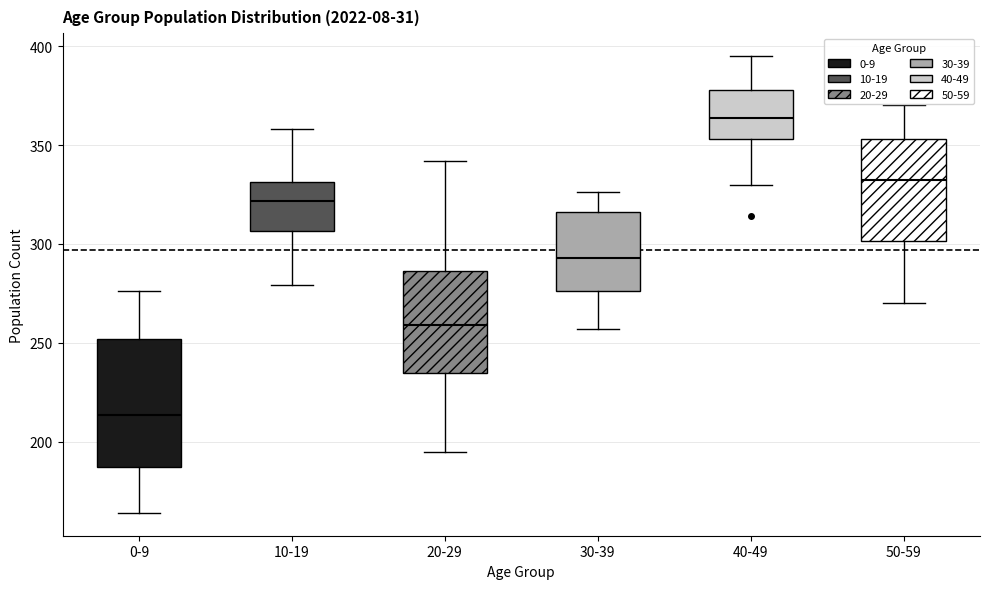

Reading left to right, transcribe this box plot: for each box, give where its median line is, the range the box spans, and where its two whiskers end, as read against the y-axis. The values are not printed on the chart, so give them approximately, as read against the axis.

0-9: median 215, box 185 to 250, whiskers 165 to 275
10-19: median 320, box 305 to 330, whiskers 280 to 360
20-29: median 260, box 235 to 285, whiskers 195 to 340
30-39: median 295, box 275 to 315, whiskers 255 to 325
40-49: median 365, box 355 to 380, whiskers 330 to 395
50-59: median 335, box 300 to 355, whiskers 270 to 370